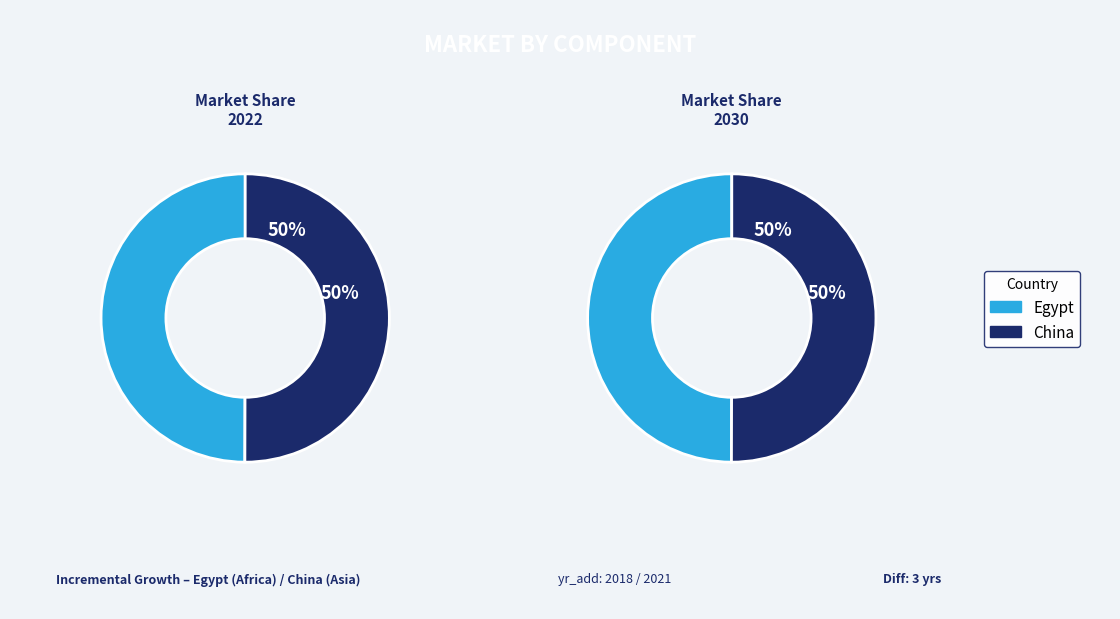

Rank the categories by value from highest to lowest.

China, Egypt